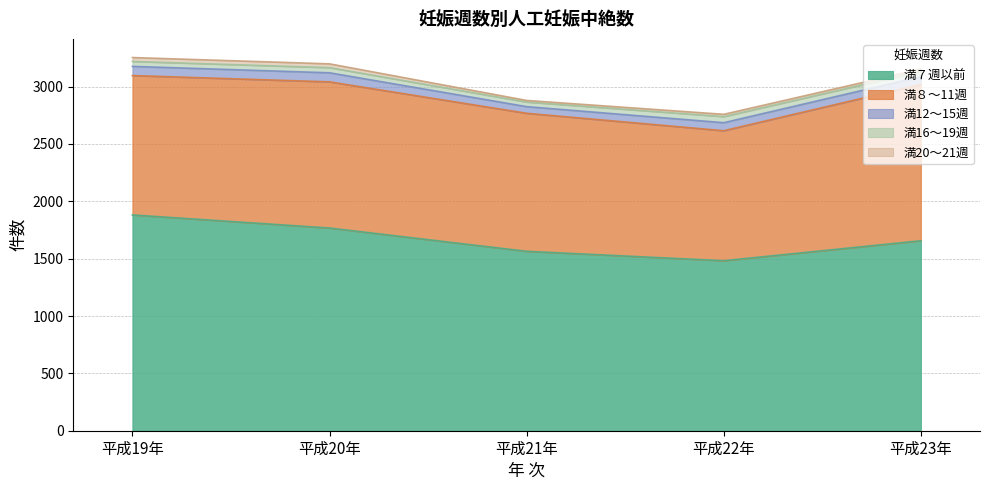

Between 平成20年 and 平成21年, which is larger?

平成20年